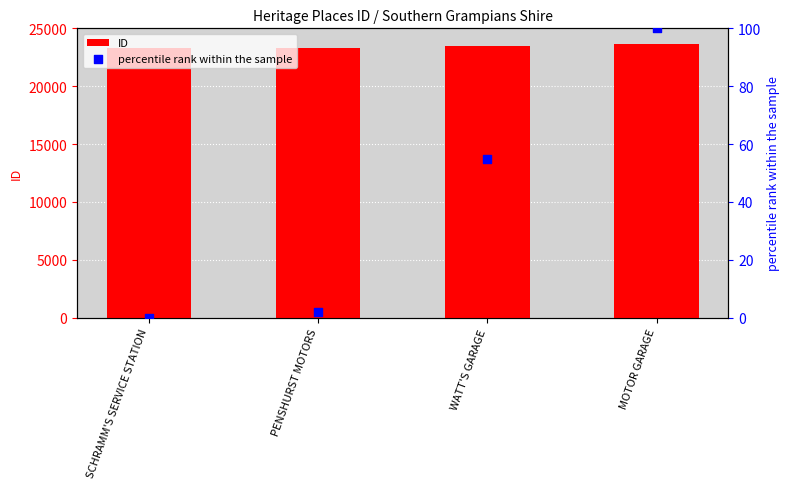

What are all the series names shown in the legend?

ID, percentile rank within the sample